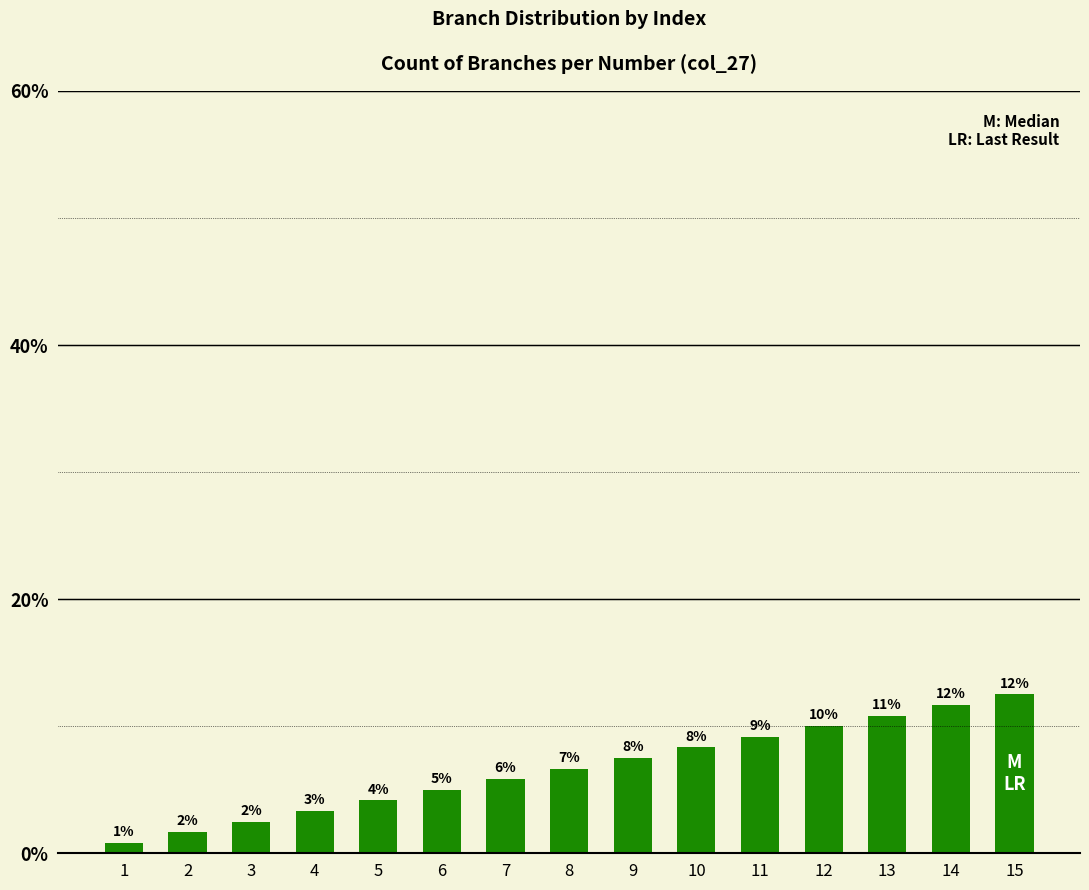

How many bars are there in total?

15